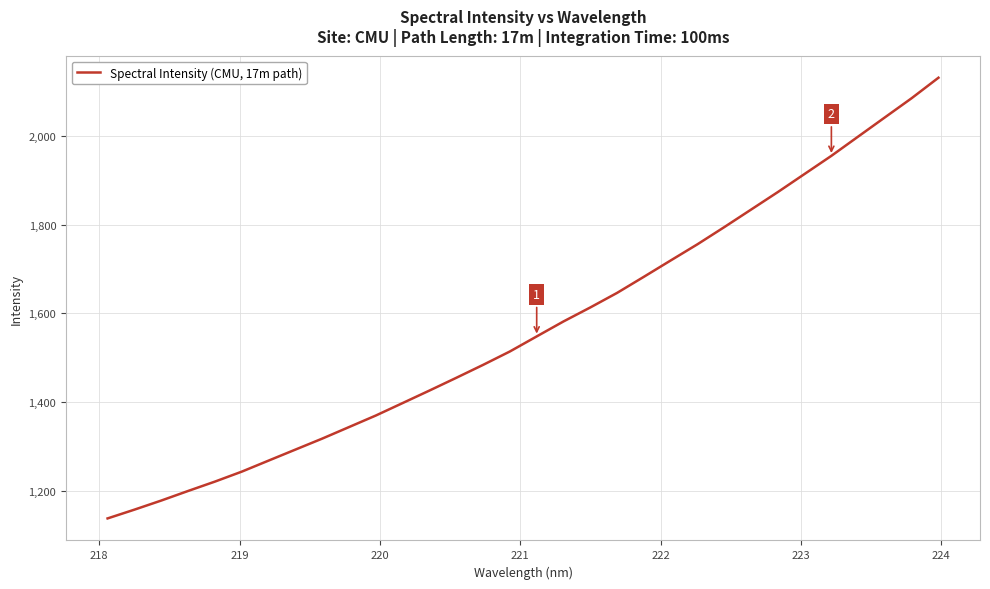

What is the greatest value displayed?

2131.3